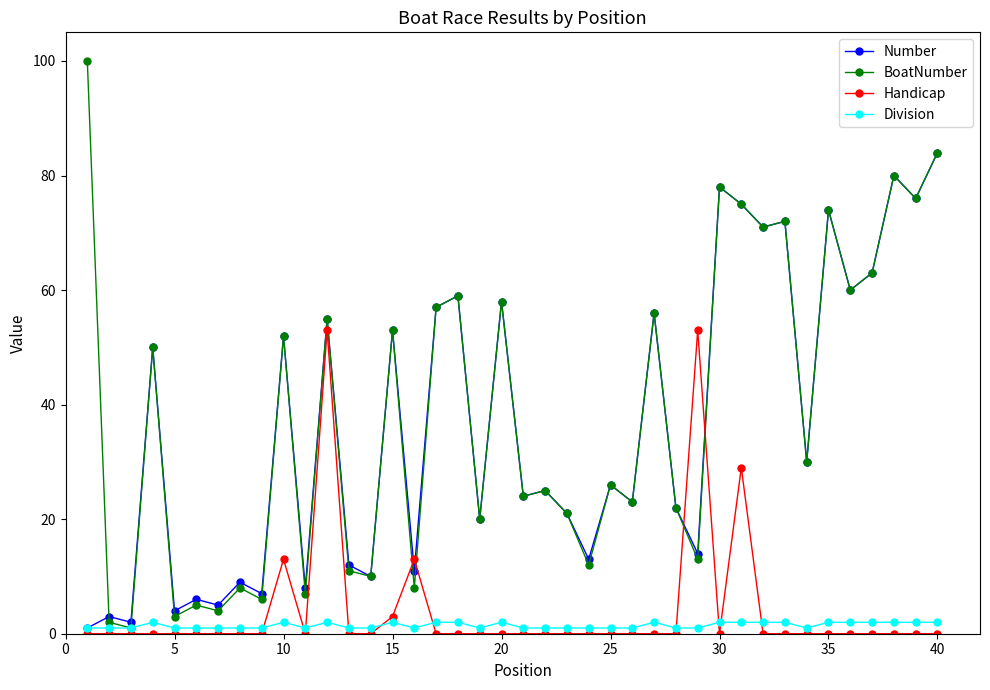

What is the highest value of the Number series?

84